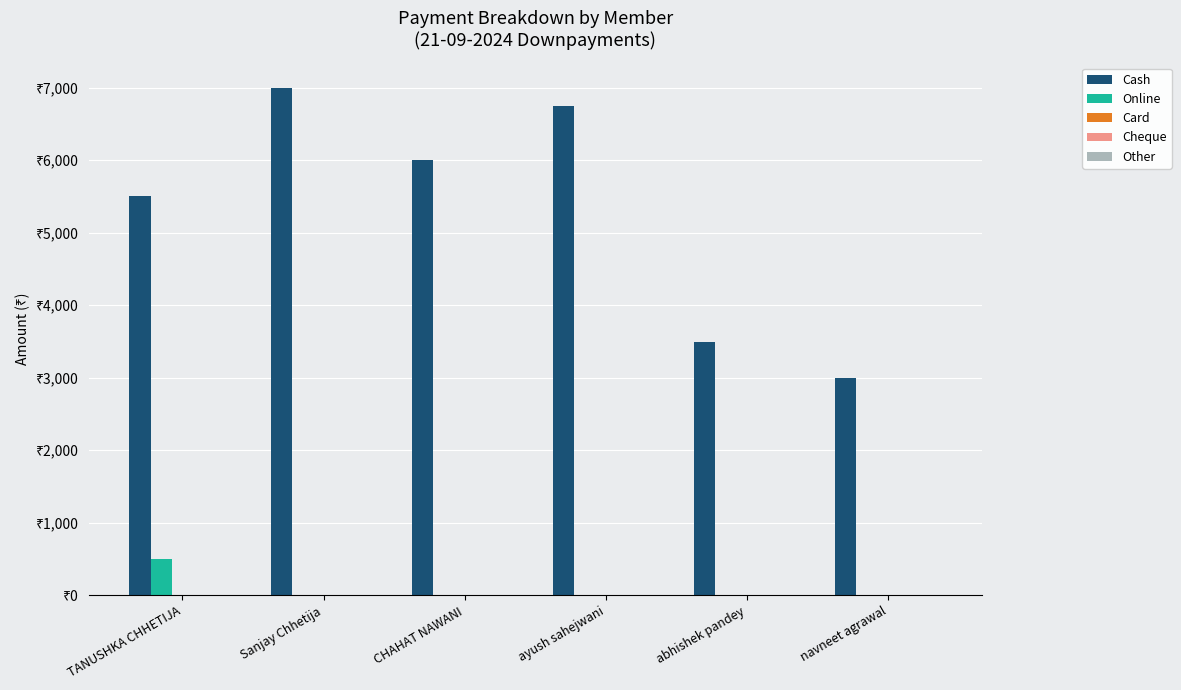

List the series in order of their peak value, lowest first.

Card, Cheque, Other, Online, Cash